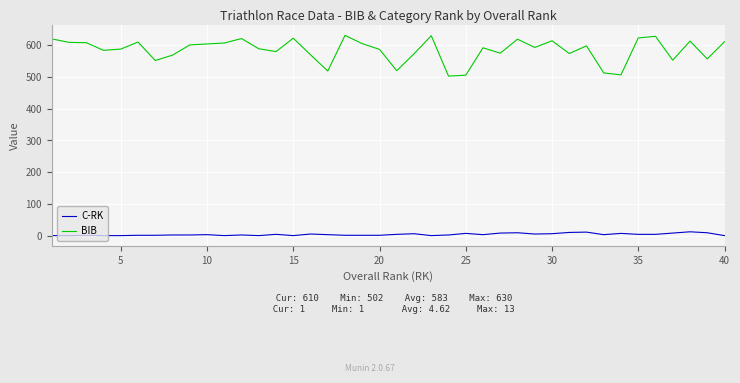

True or false: BIB and C-RK cross at least once.

False